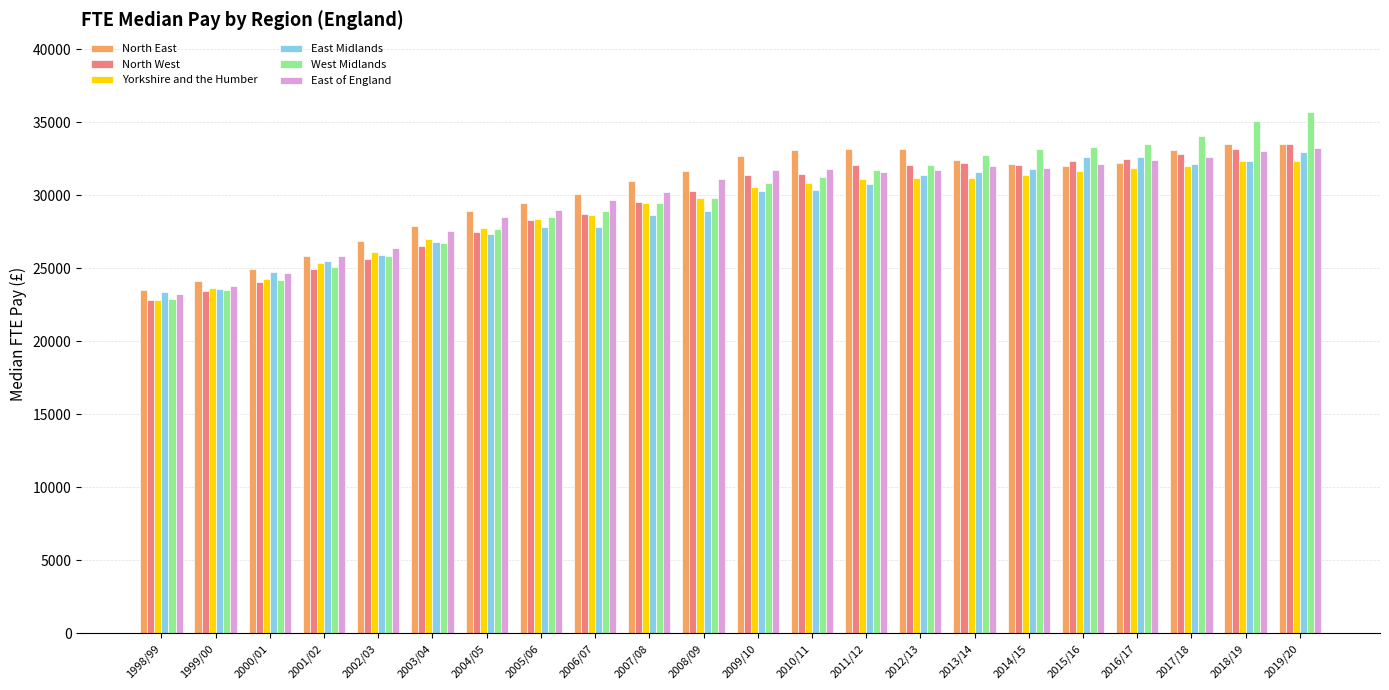

Which label corresponds to the smallest value in the chart?

1998/99